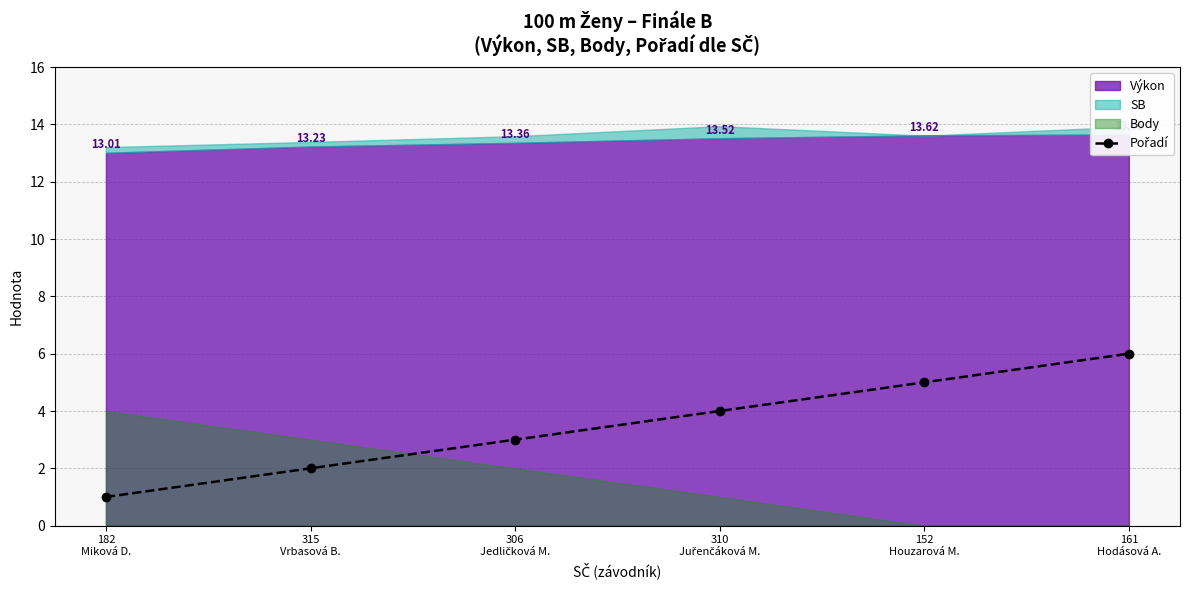

What position from the left is 182
Miková D.?

1